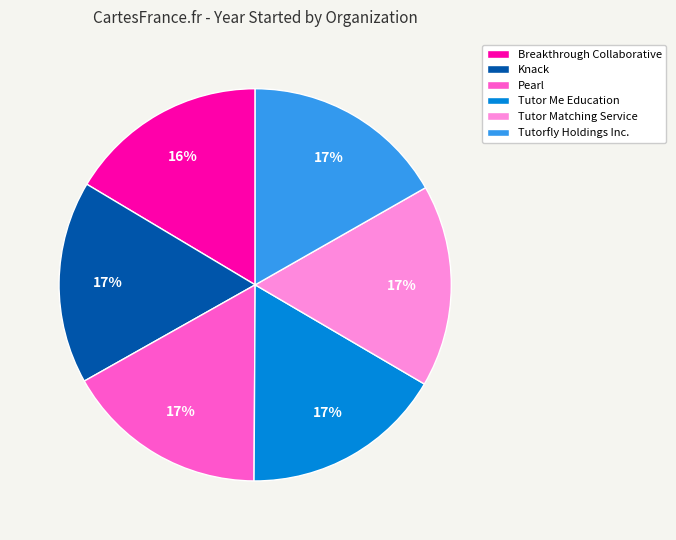

To the nearest percent, what percentage of the pie is Tutorfly Holdings Inc.?

17%